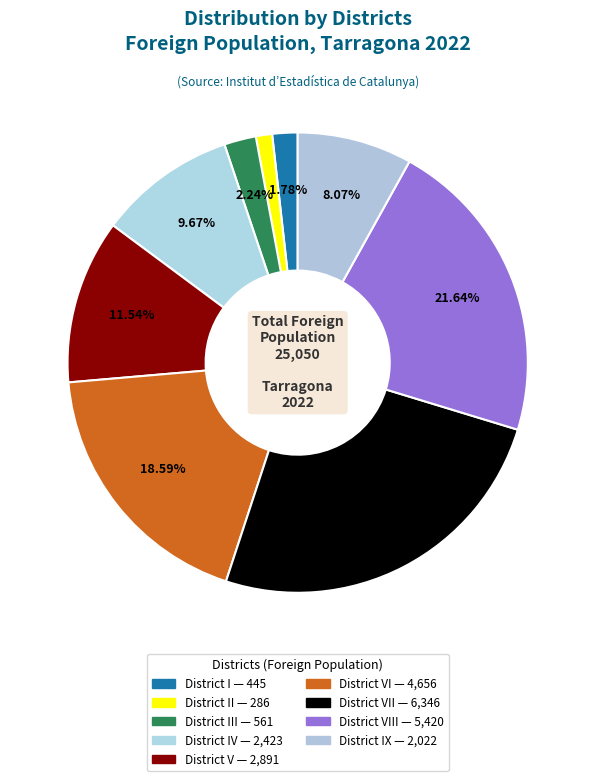

How many segments does this pie chart have?

9